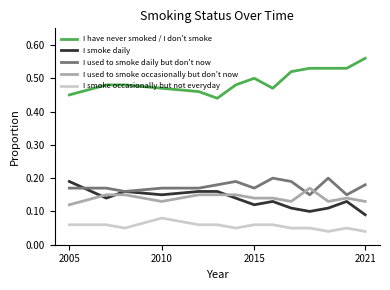

True or false: I smoke occasionally but not everyday and I used to smoke daily but don't now cross at least once.

False